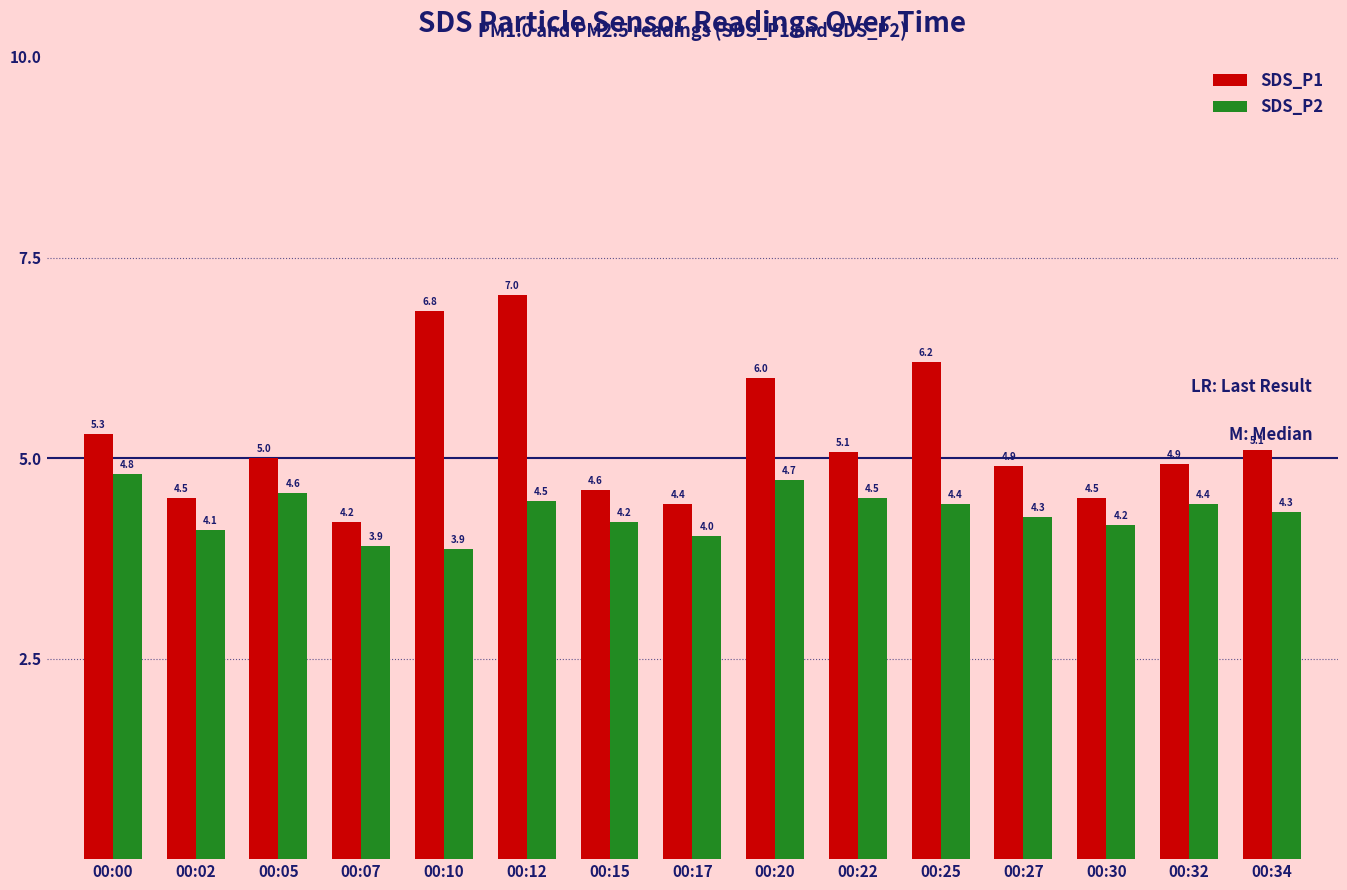

Where is SDS_P2 nearest to the value 4?

00:17